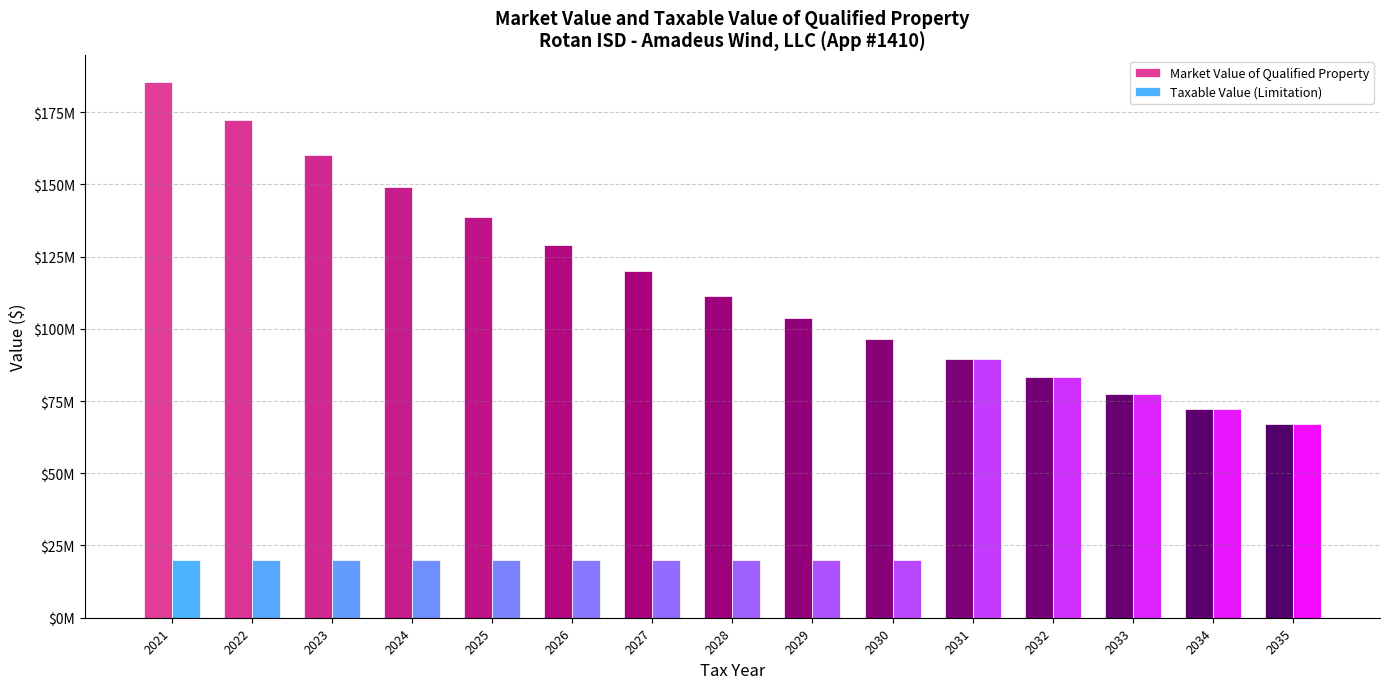

Are the bars grouped side by side (vs. stacked)?

Yes